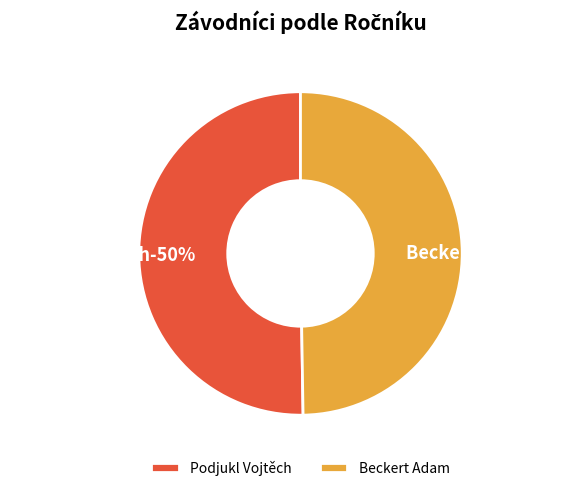

What is the smallest slice in the pie chart?

Beckert Adam